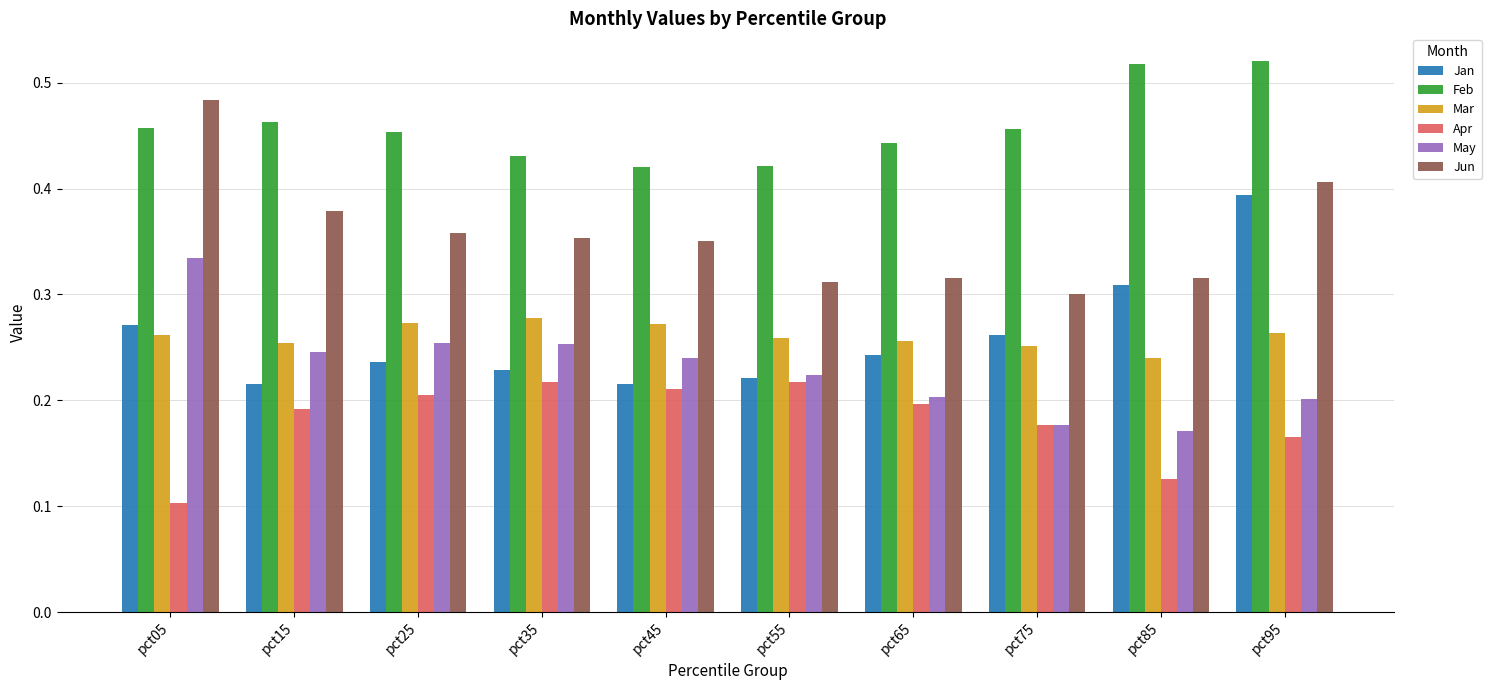

The value of Jan at pct45 is 0.1. True or false?

False